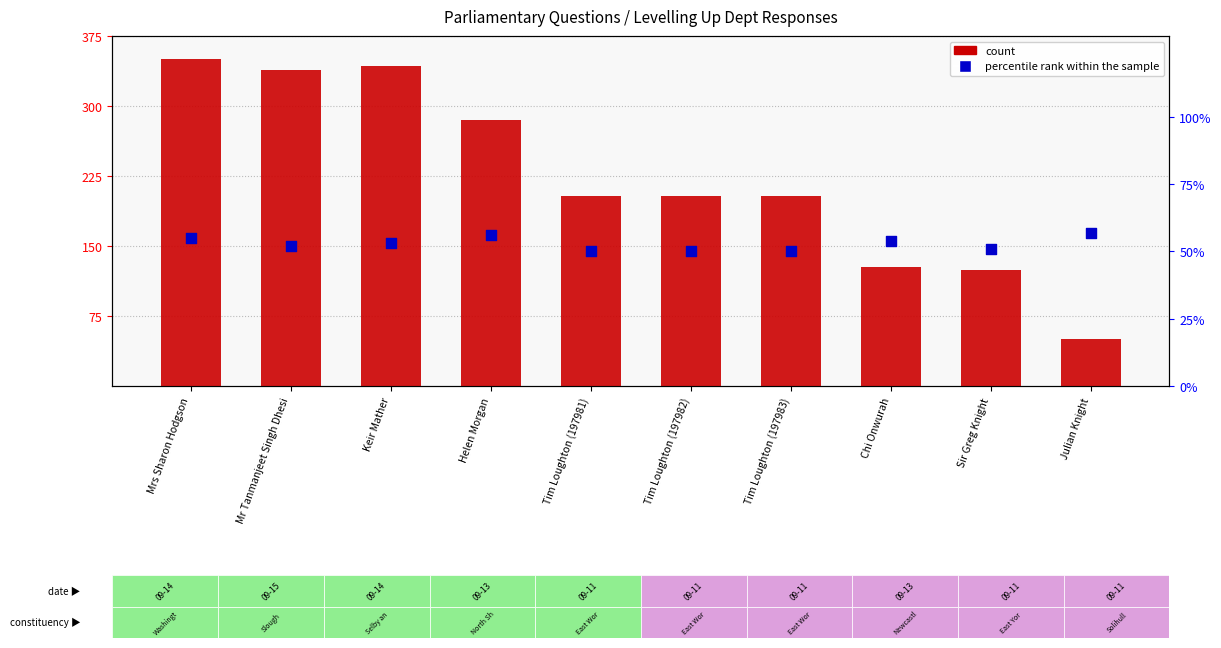

Is the value of percentile rank within the sample at Mrs Sharon Hodgson greater than the value of count at Sir Greg Knight?

No